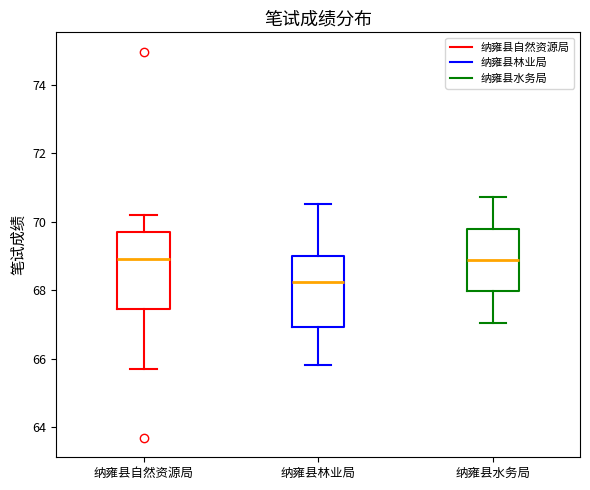

Reading left to right, transcribe this box plot: for each box, give where its median line is, the range the box spans, and where its two whiskers end, as read against the y-axis. The values are not printed on the chart, so give them approximately, as read against the axis.

纳雍县自然资源局: median 69.0, box 67.4 to 69.6, whiskers 65.6 to 70.2
纳雍县林业局: median 68.2, box 67.0 to 69.0, whiskers 65.8 to 70.6
纳雍县水务局: median 68.8, box 68.0 to 69.8, whiskers 67.0 to 70.8